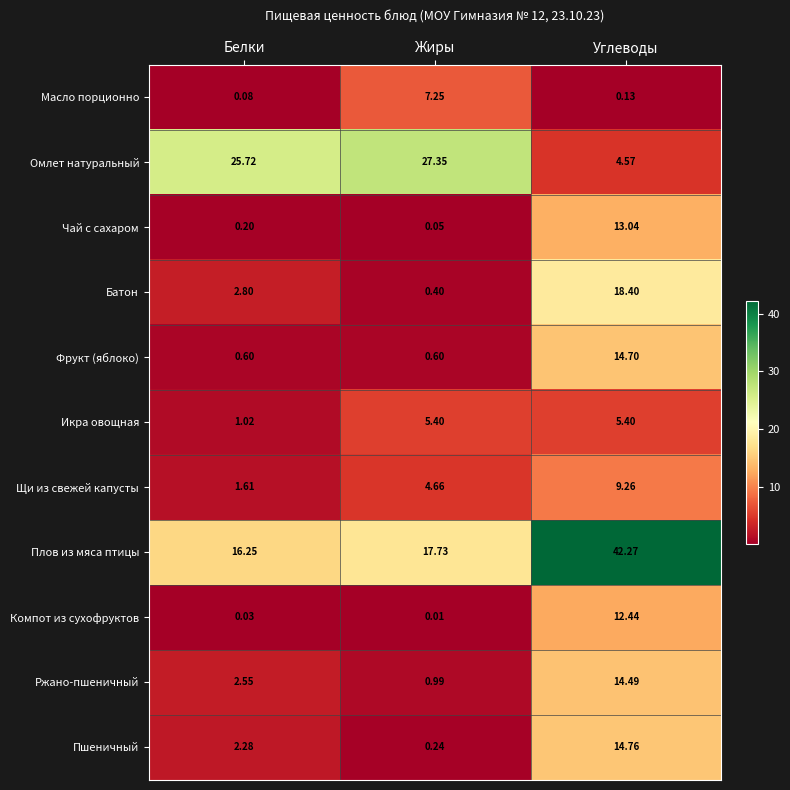

Rank the series at Углеводы from lowest to highest value.

Масло порционно, Омлет натуральный, Икра овощная, Щи из свежей капусты, Компот из сухофруктов, Чай с сахаром, Ржано-пшеничный, Фрукт (яблоко), Пшеничный, Батон, Плов из мяса птицы